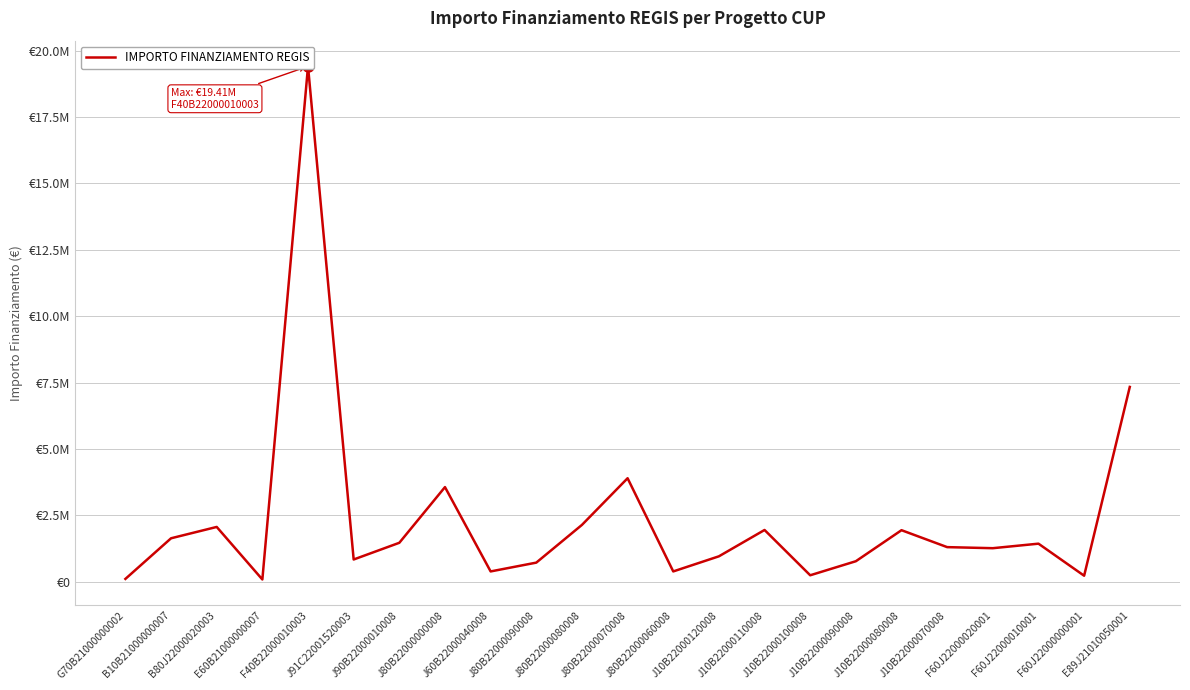

How many distinct data groups are displayed?

1